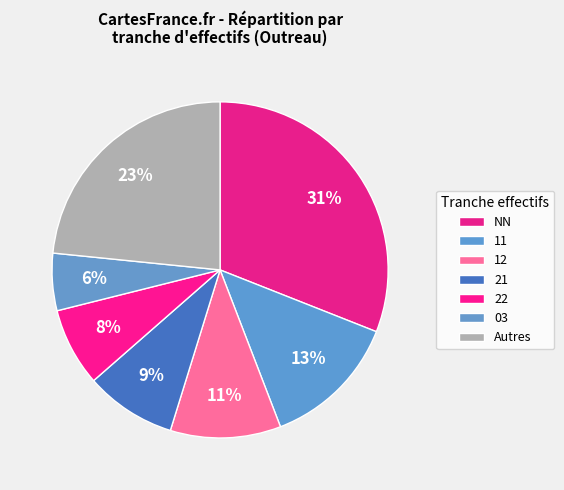

Count the number of slices in the pie.

7